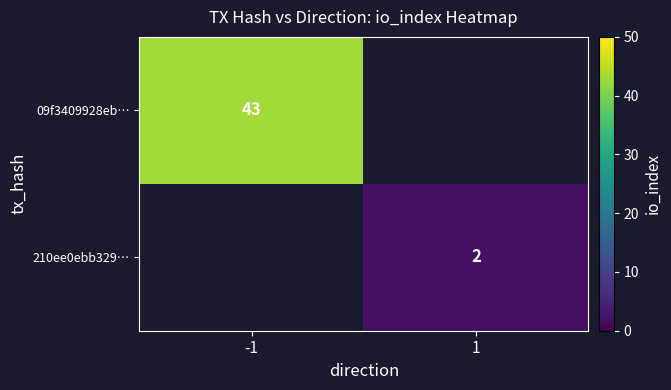

Is it true that 09f3409928eb… equals 43 at -1?

True